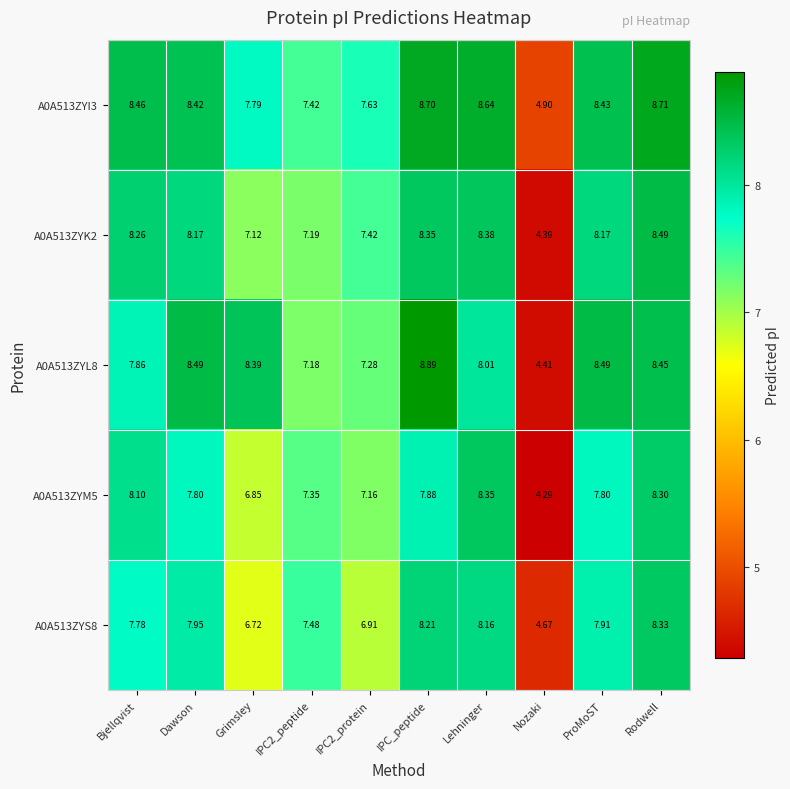

What is the total value across all series at IPC2_peptide?

36.6